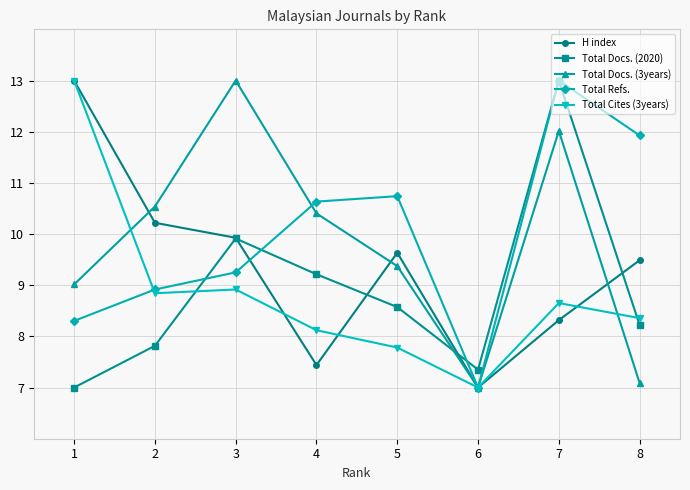

What is the maximum value for Total Cites (3years)?

13.0